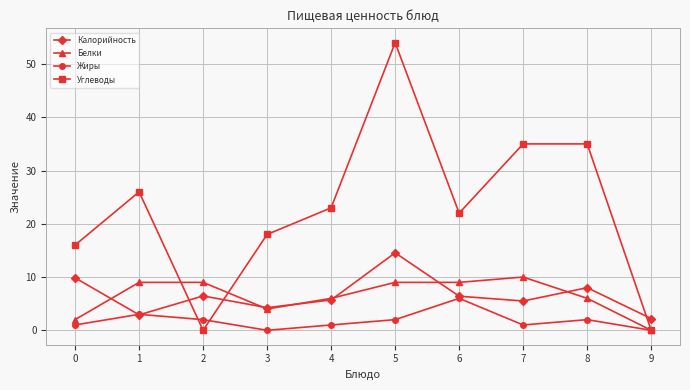

True or false: Углеводы and Калорийность intersect in this chart.

True